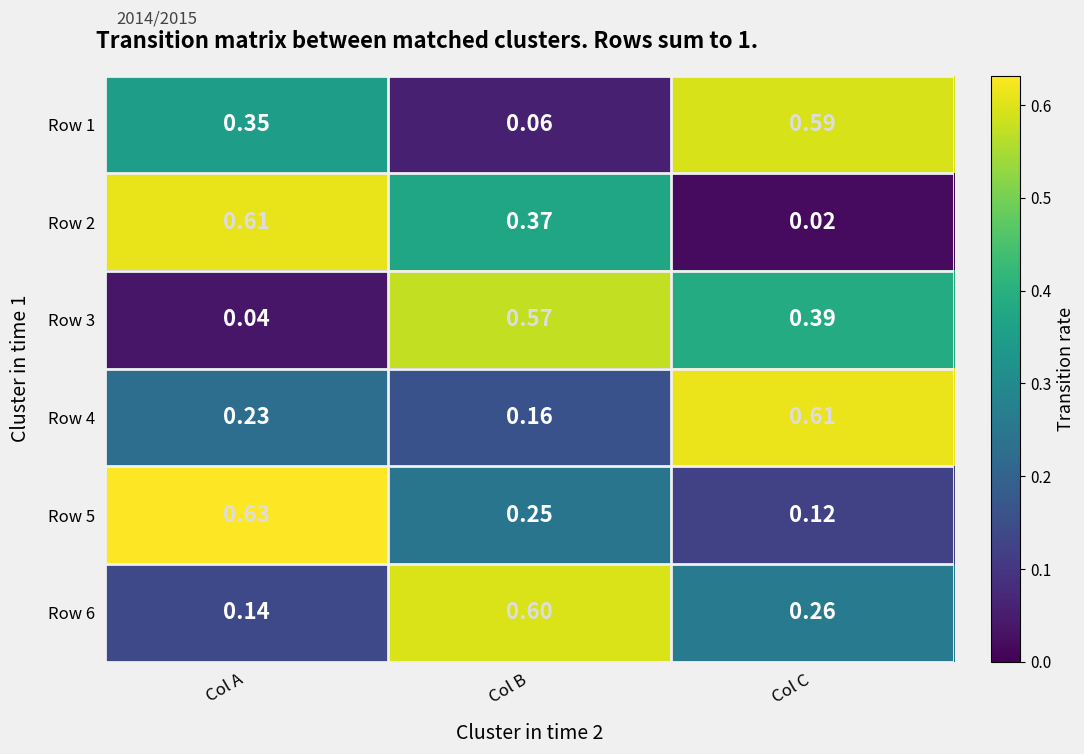

Where is Row 3 nearest to the value 0?

Col A